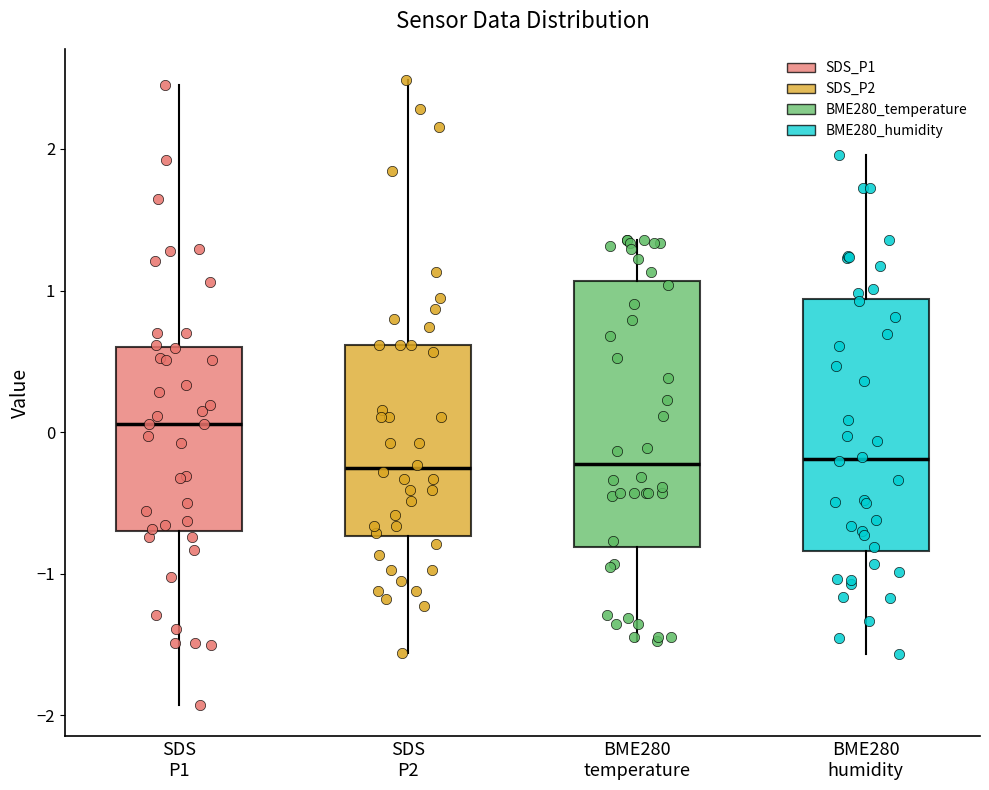

Reading left to right, read every box against the y-axis: the position of its median line, the range the box covers, and the ends of its whiskers. The values are not printed on the chart, so give them approximately, as read against the axis.

SDS P1: median 0.1, box -0.7 to 0.6, whiskers -1.9 to 2.5
SDS P2: median -0.3, box -0.7 to 0.6, whiskers -1.6 to 2.5
BME280 temperature: median -0.2, box -0.8 to 1.1, whiskers -1.5 to 1.4
BME280 humidity: median -0.2, box -0.8 to 0.9, whiskers -1.6 to 2.0